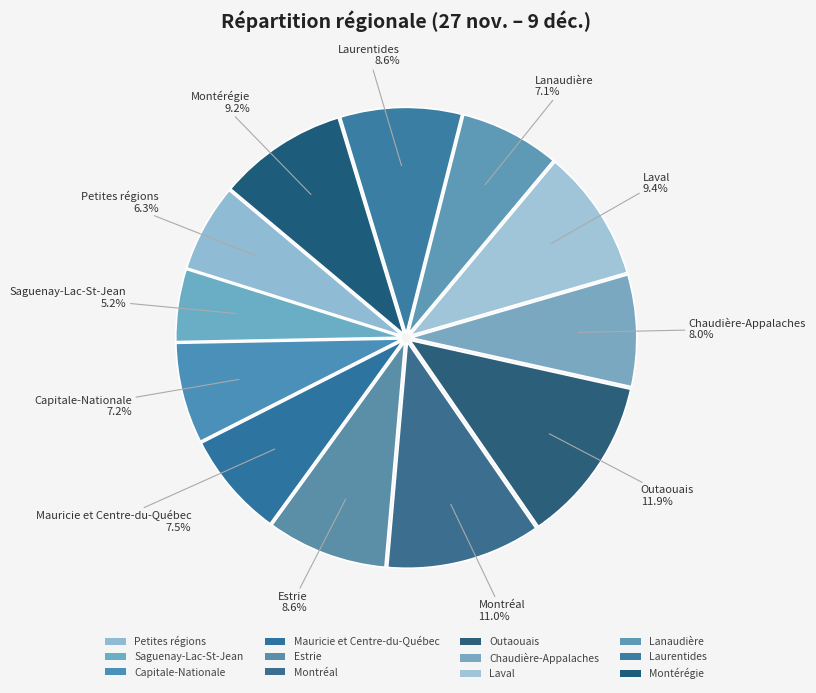

Count the number of slices in the pie.

12